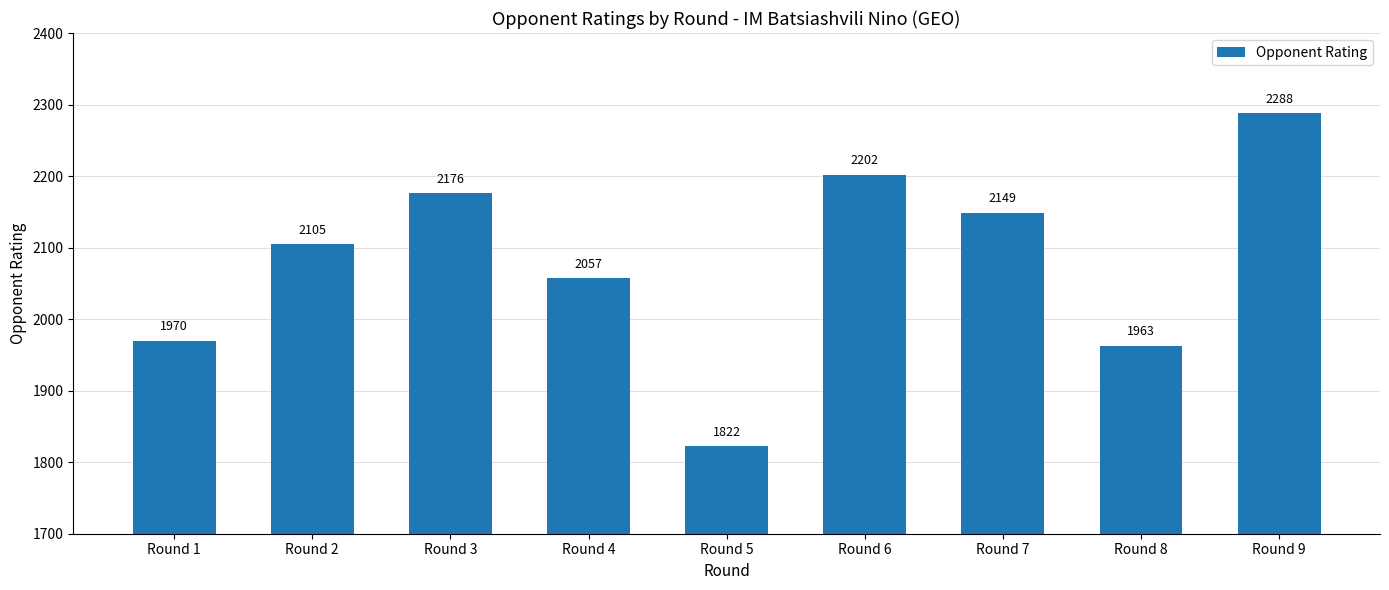

Reading left to right, transcribe all the data shown in this chart.

1970	2105	2176	2057	1822	2202	2149	1963	2288